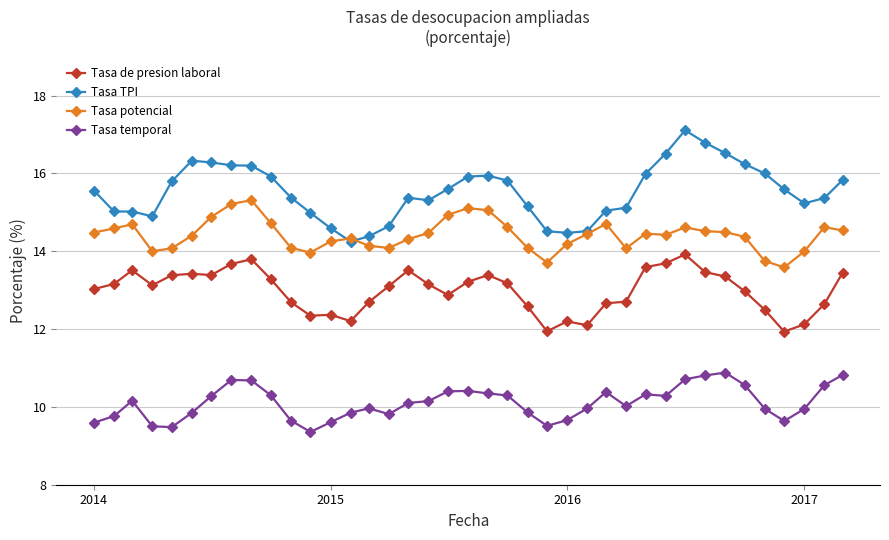

True or false: Tasa TPI and Tasa de presion laboral cross at least once.

False